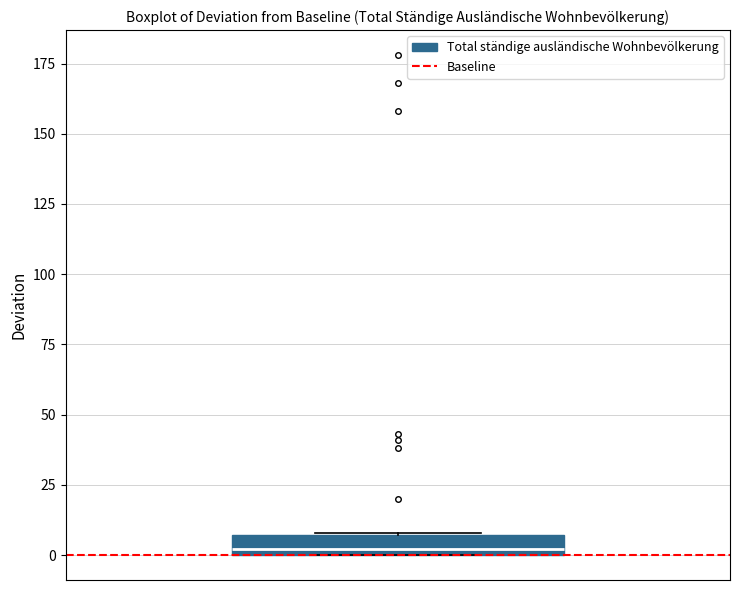

Where is the upper edge of the box on the y-axis? The values are not printed on the chart, so give them approximately, as read against the axis.

5